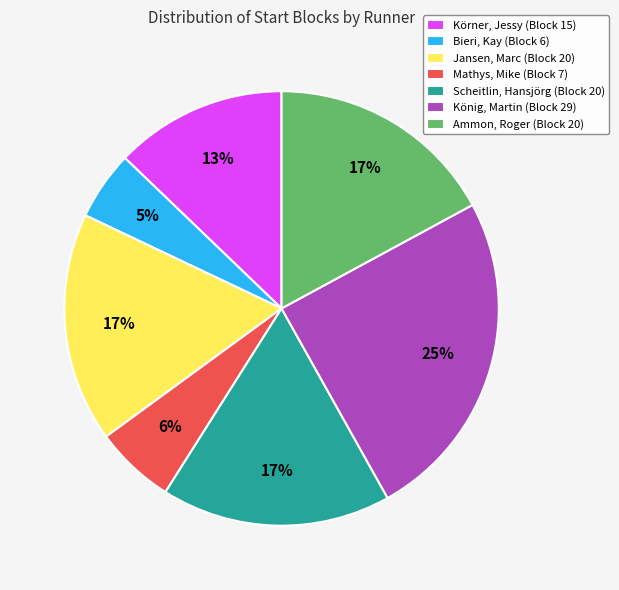

To the nearest percent, what is the difference between the Mathys, Mike and Jansen, Marc slice percentages?

11%